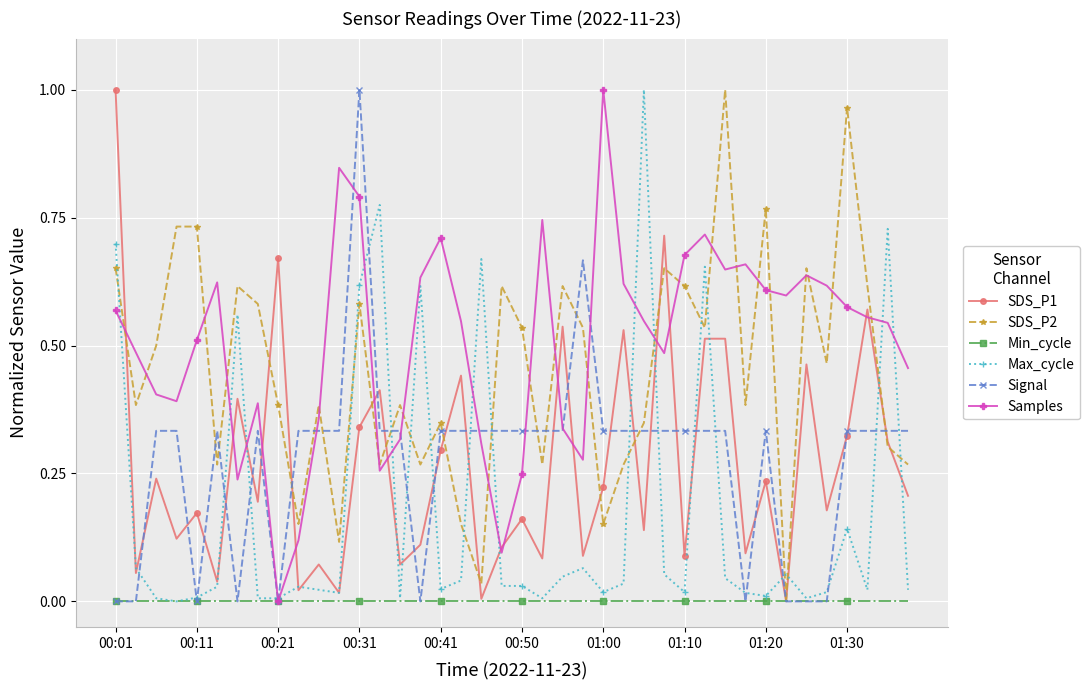

How many times do SDS_P2 and Max_cycle cross each other?

15